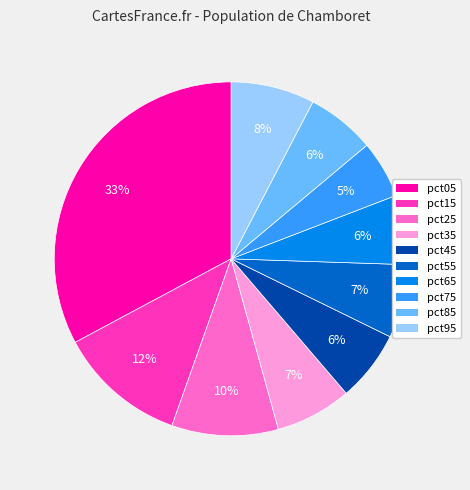

To the nearest percent, what portion does pct75 represent?

5%